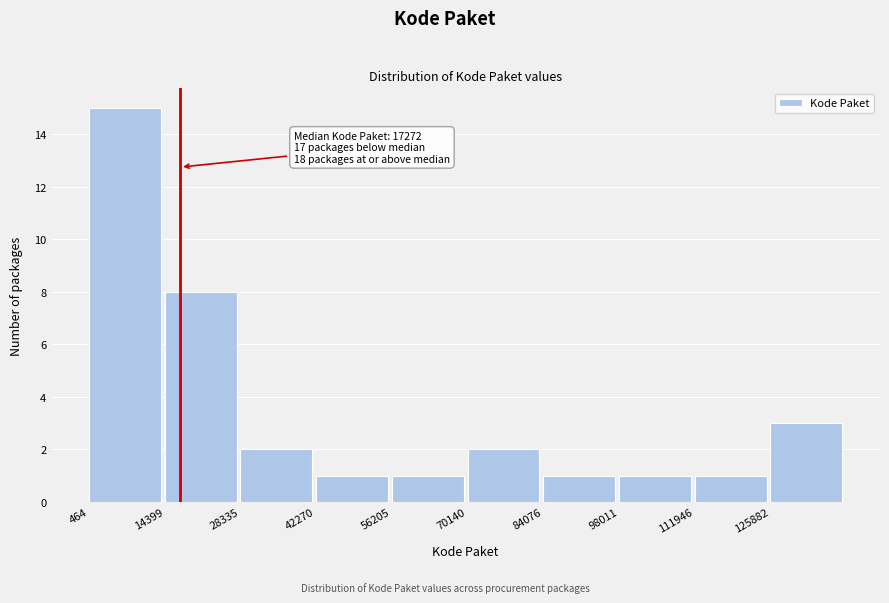

Over which range of the x-axis is the bar tallest?

0 to 14000